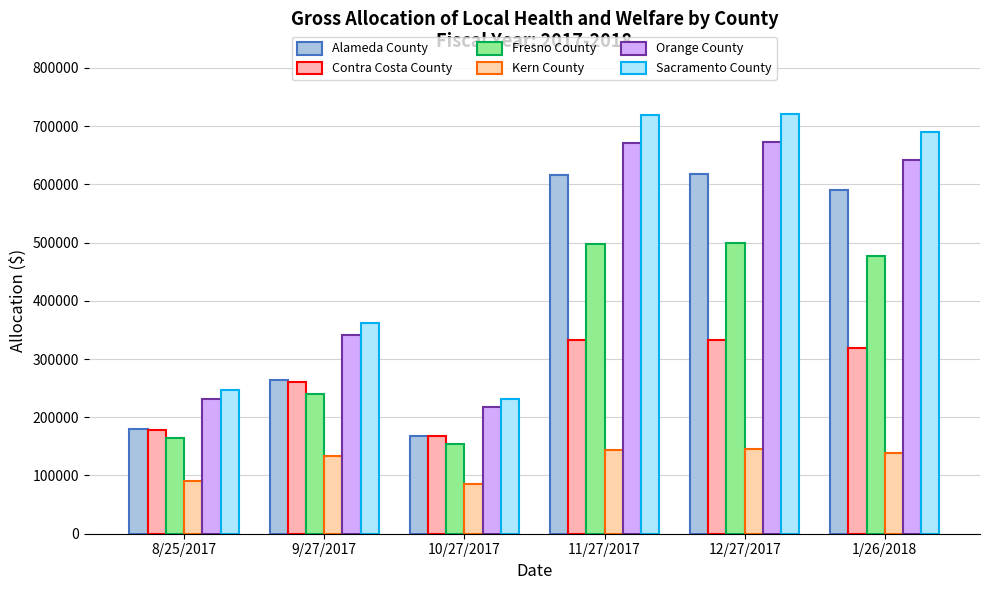

What is the approximate value of Fresno County at 9/27/2017?

240311.6